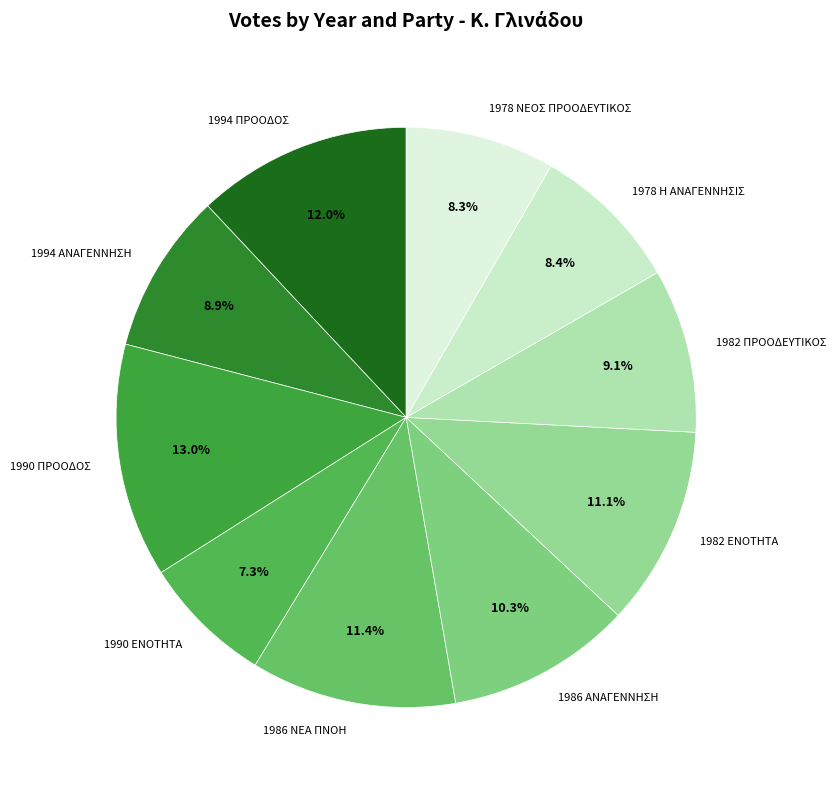

To the nearest percent, what is the difference between the 1982 ΠΡΟΟΔΕΥΤΙΚΟΣ and 1990 ΕΝΟΤΗΤΑ slice percentages?

2%